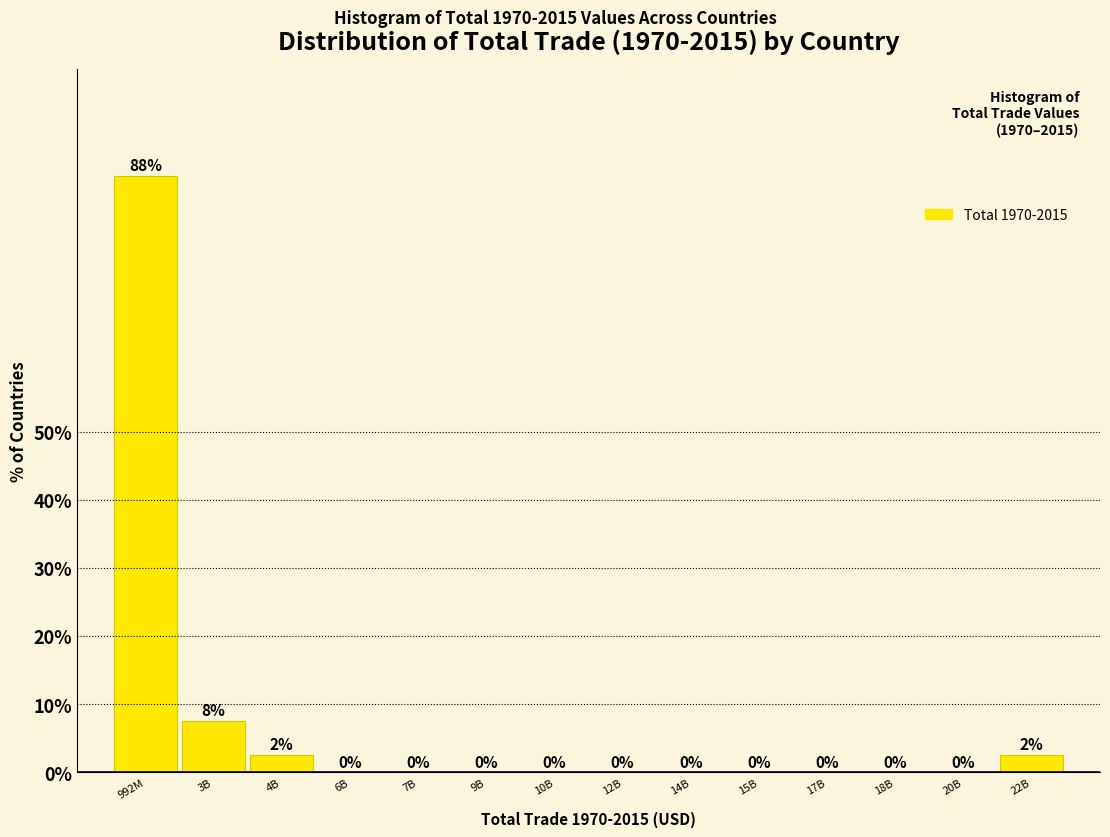

True or false: the data shows 0.0 at 15B.

True